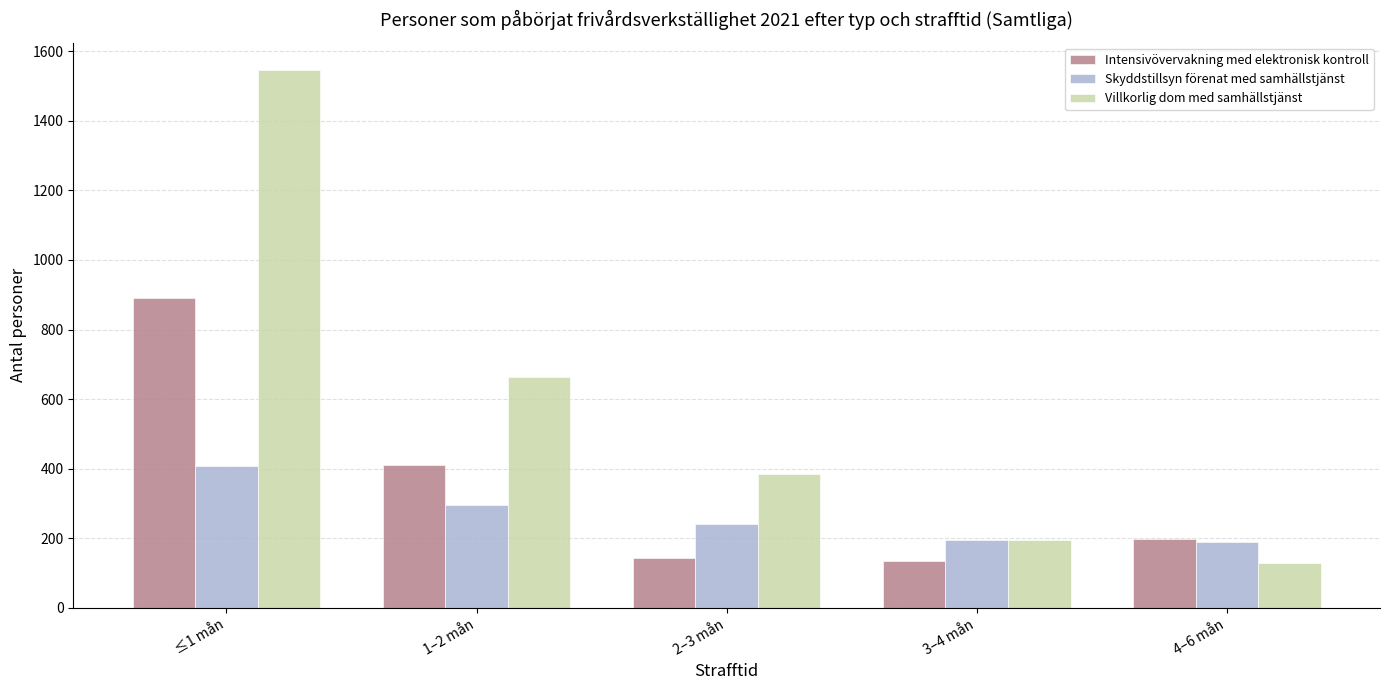

Between ≤1 mån and 1–2 mån, which series saw the biggest shift?

Villkorlig dom med samhällstjänst